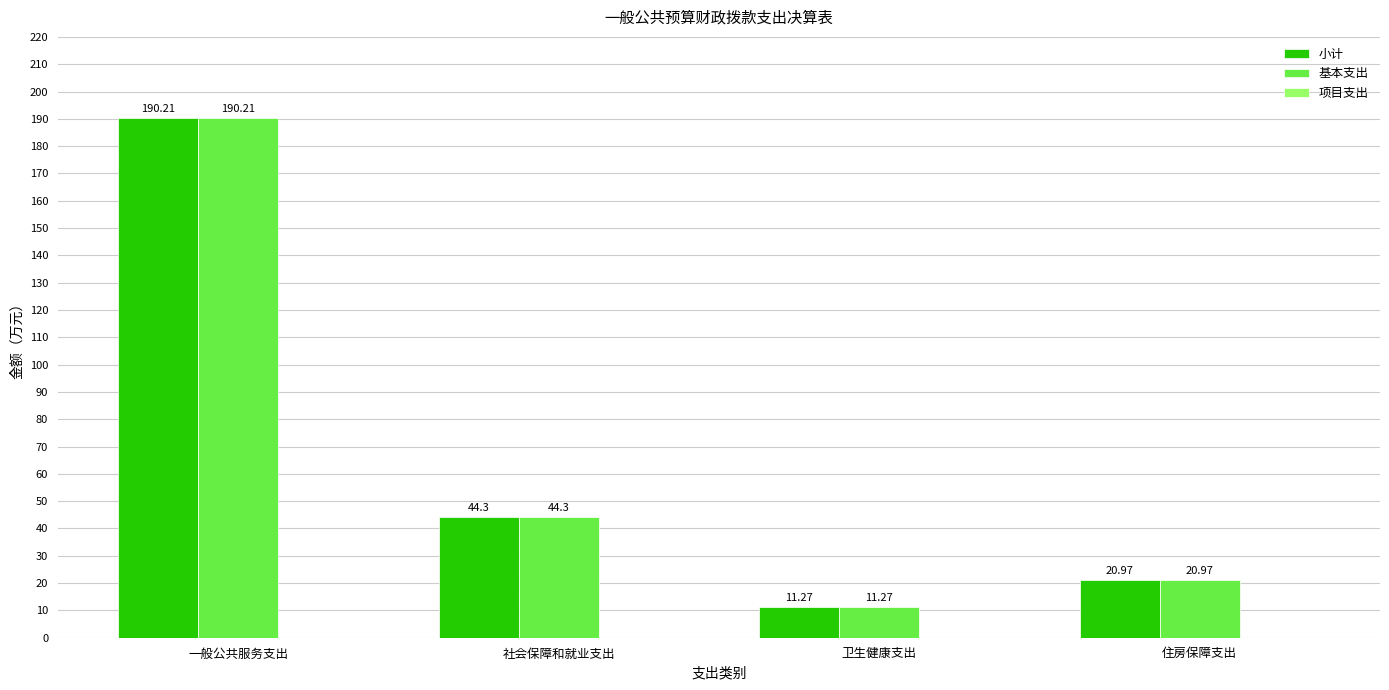

Is the value of 基本支出 at 一般公共服务支出 greater than the value of 小计 at 社会保障和就业支出?

Yes